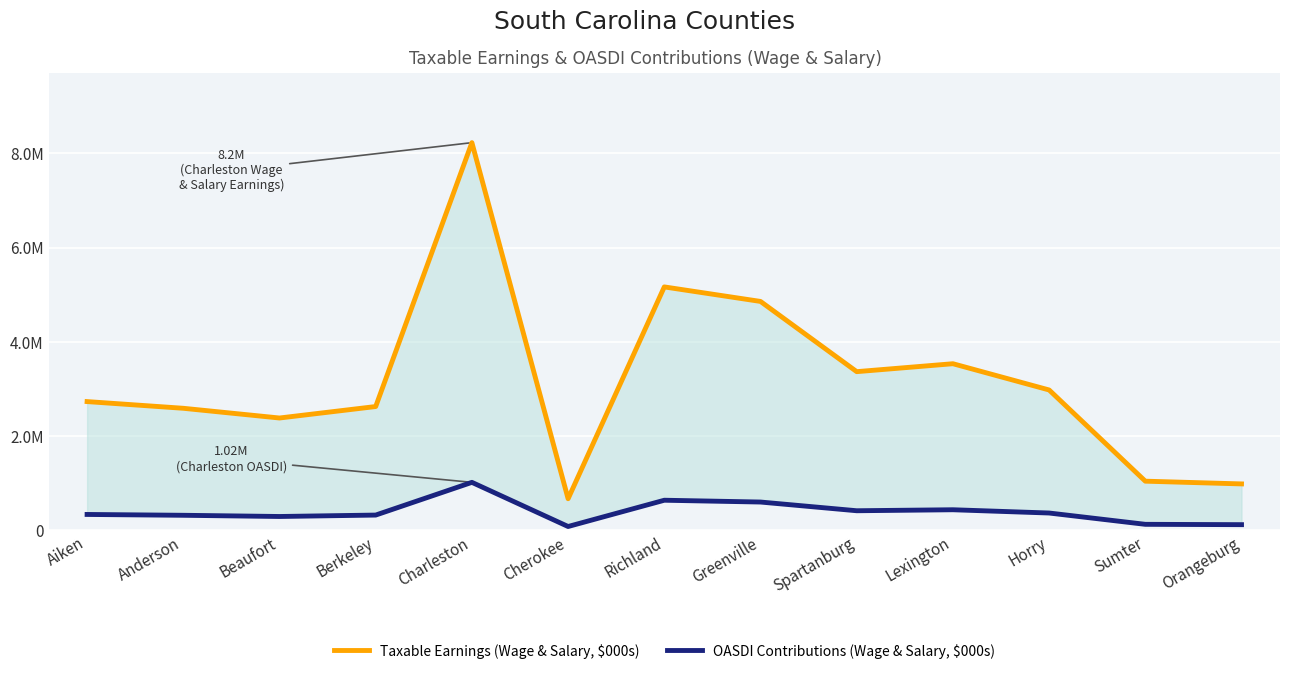

How many lines are shown in the chart?

2